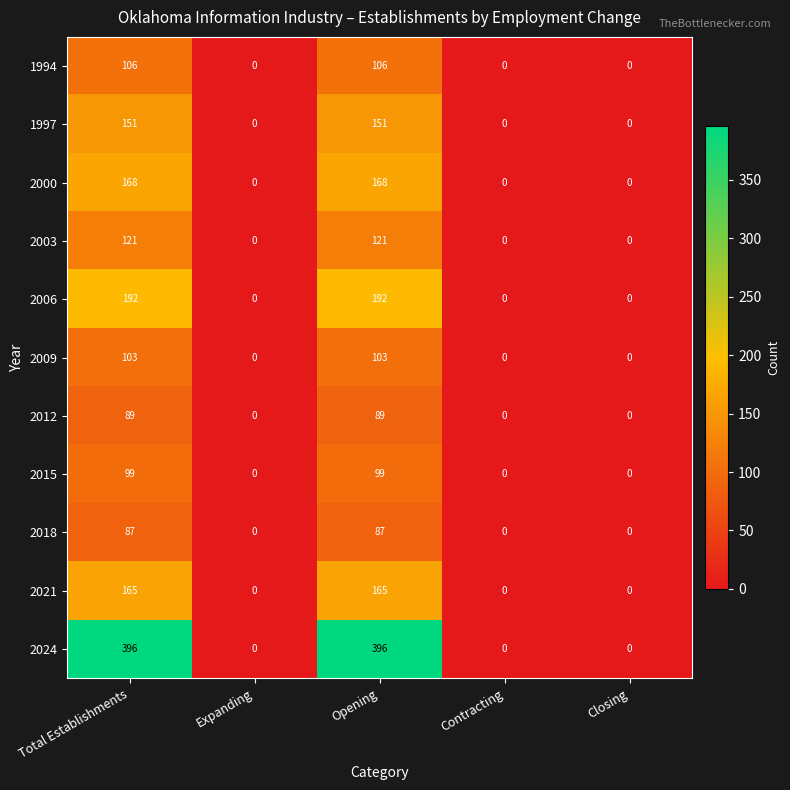

How many series are shown in this chart?

11